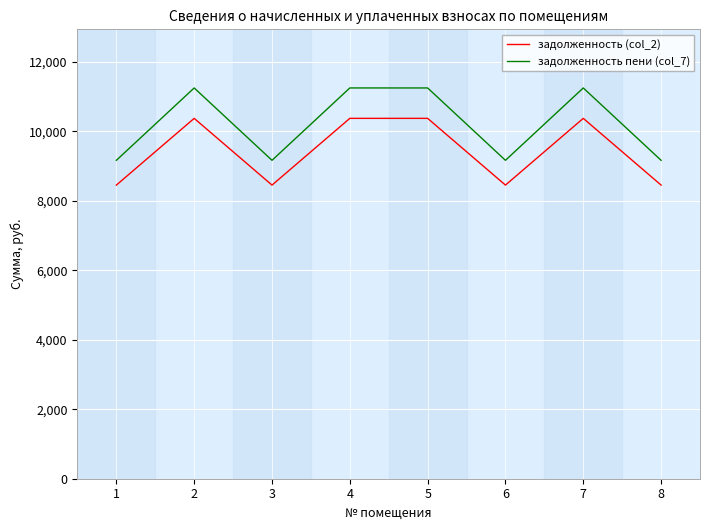

Reading left to right, what are all the values shown in this chart?

задолженность (col_2): 8448.0	10368.0	8448.0	10368.0	10368.0	8448.0	10368.0	8448.0
задолженность пени (col_7): 9160.8	11242.8	9160.8	11242.8	11242.8	9160.8	11242.8	9160.8